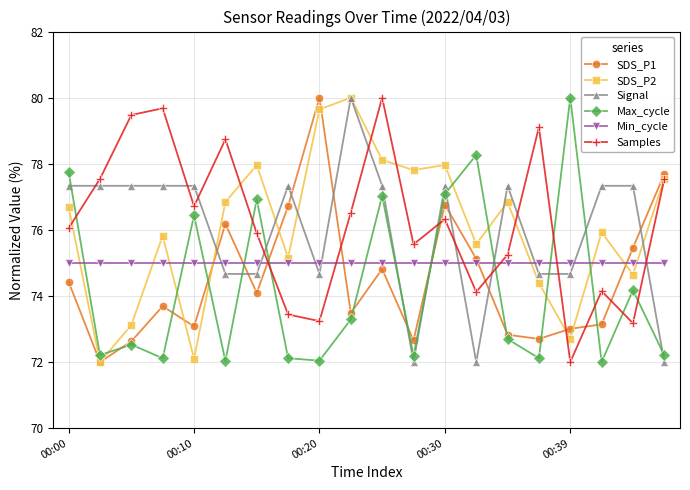

Which series ends up on top after the final intersection of Max_cycle and SDS_P2?

SDS_P2